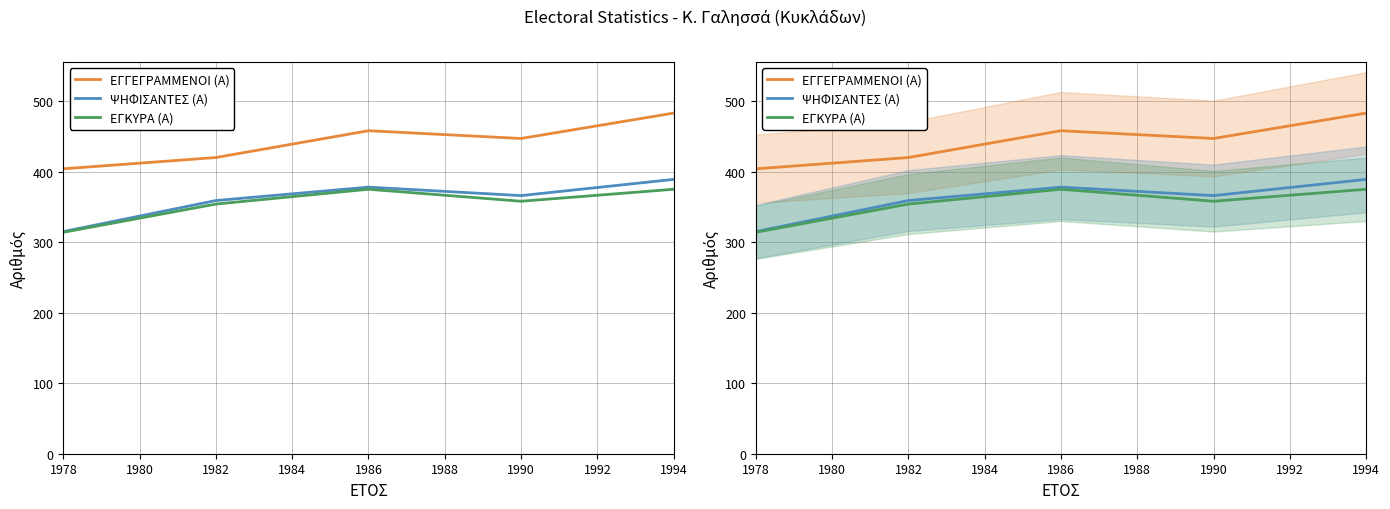

In ΨΗΦΙΣΑΝΤΕΣ (Α), how many points are higher than both neighbors (excluding endpoints)?

1